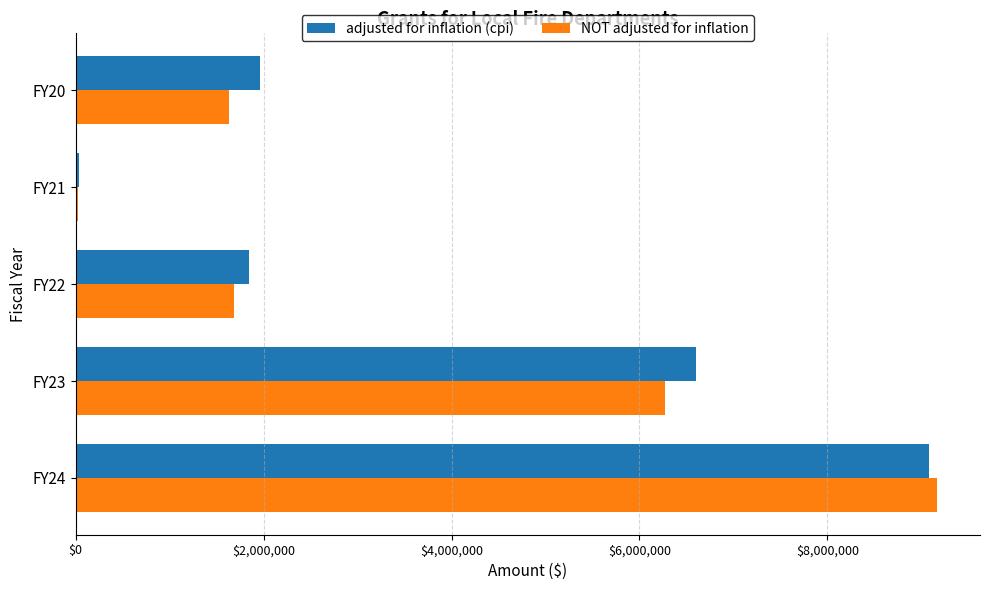

What is the minimum value shown in the chart?

30000